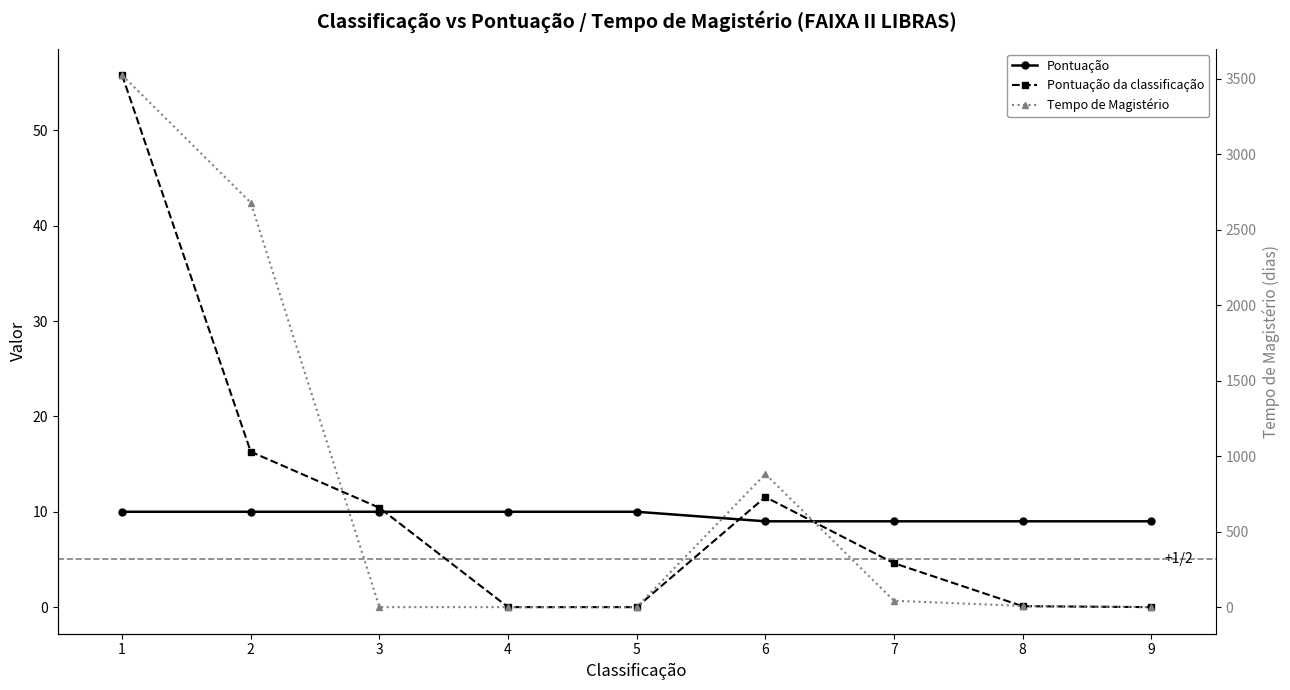

What is the total value across all series at 2?

2705.3